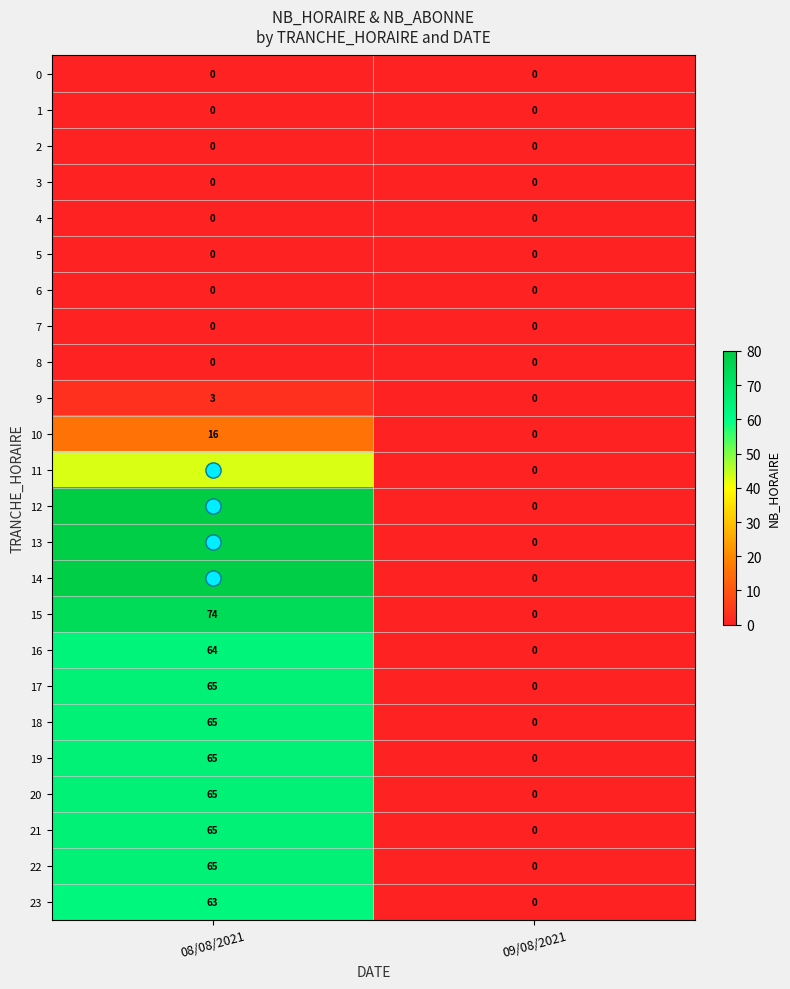

What is the sum of all 12 values?

80